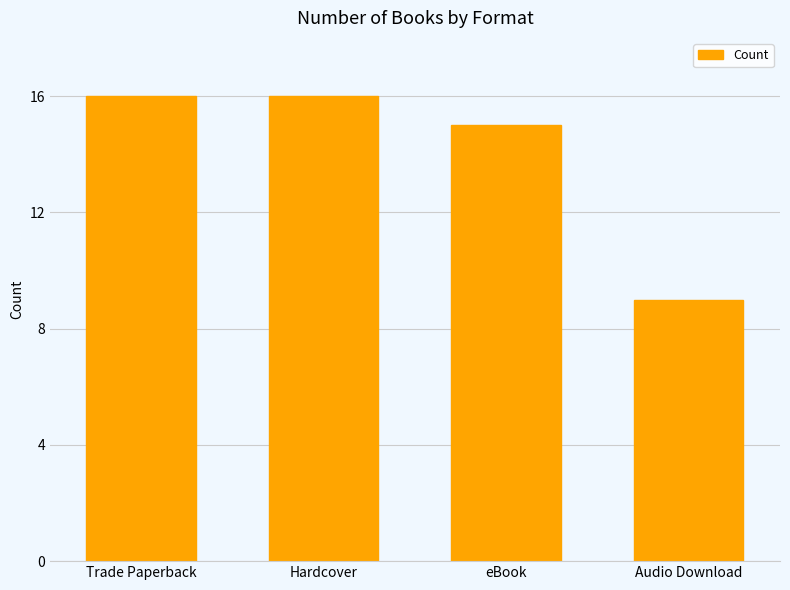

Between Audio Download and Trade Paperback, which is larger?

Trade Paperback